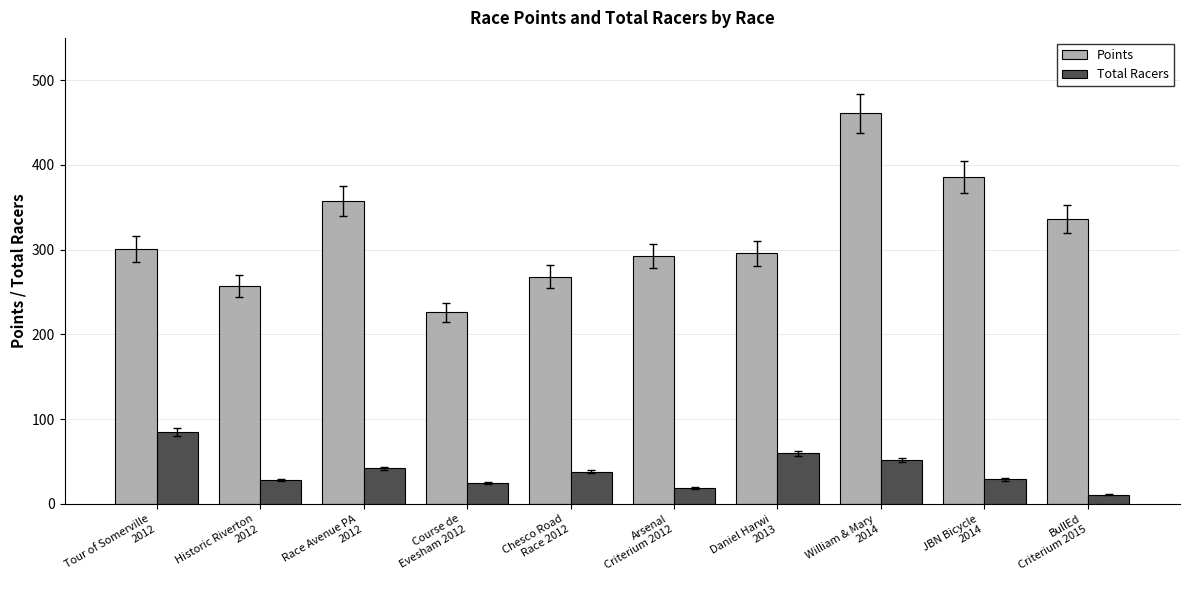

What are all the series names shown in the legend?

Points, Total Racers